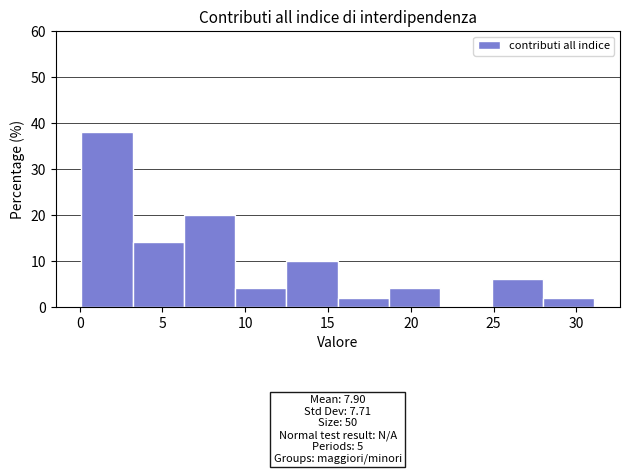

Over which range of the x-axis is the bar tallest?

0.0 to 3.0